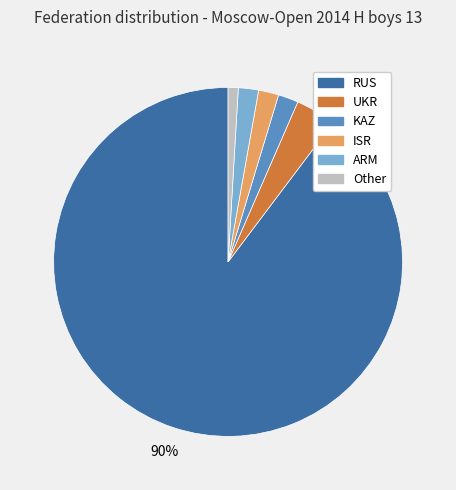

Which slice is the smallest?

Other